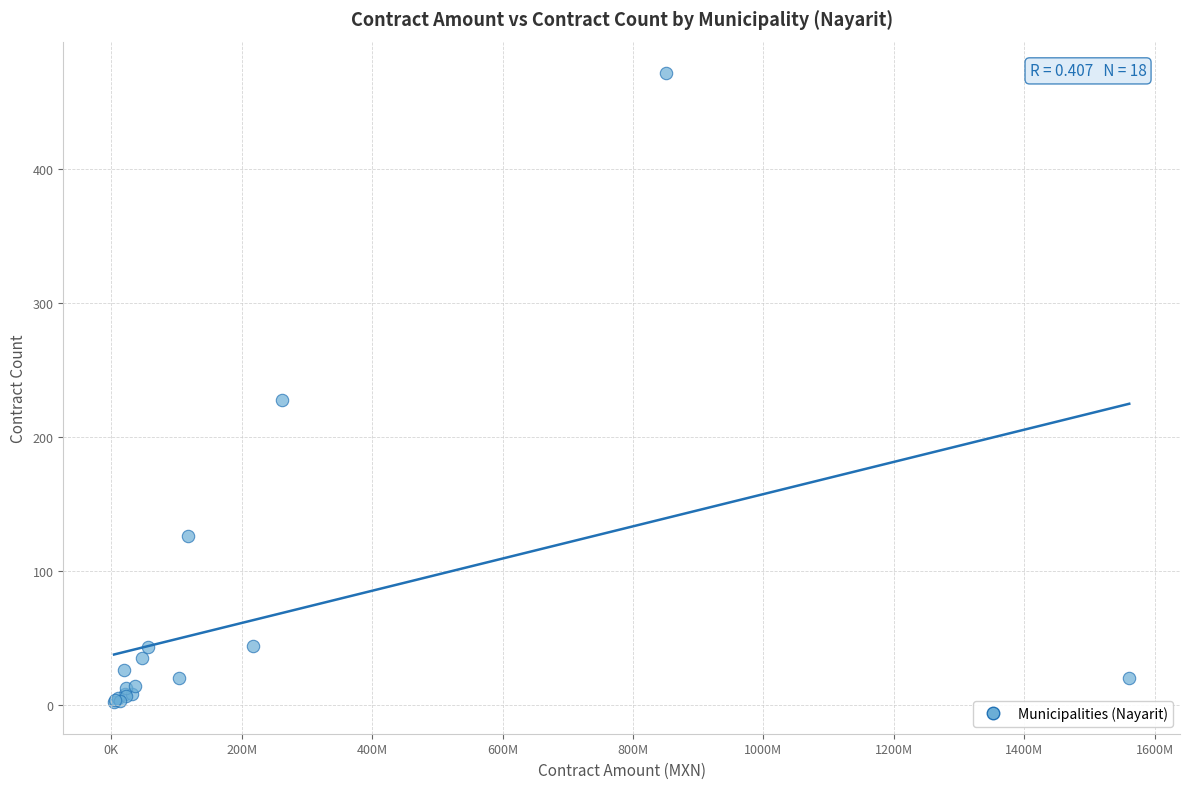

What Y value in the scatter plot is closest to 237?

228